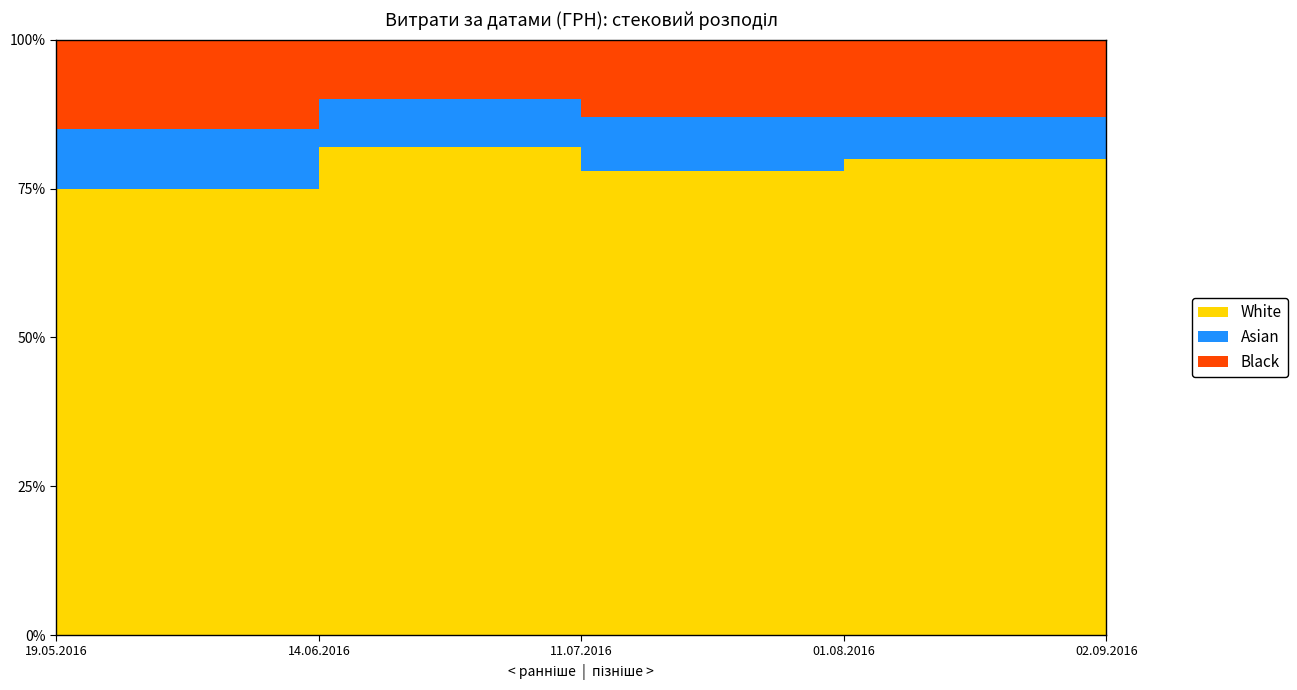

The chart shows a value of 13472.5 at 14.06.2016. True or false?

False